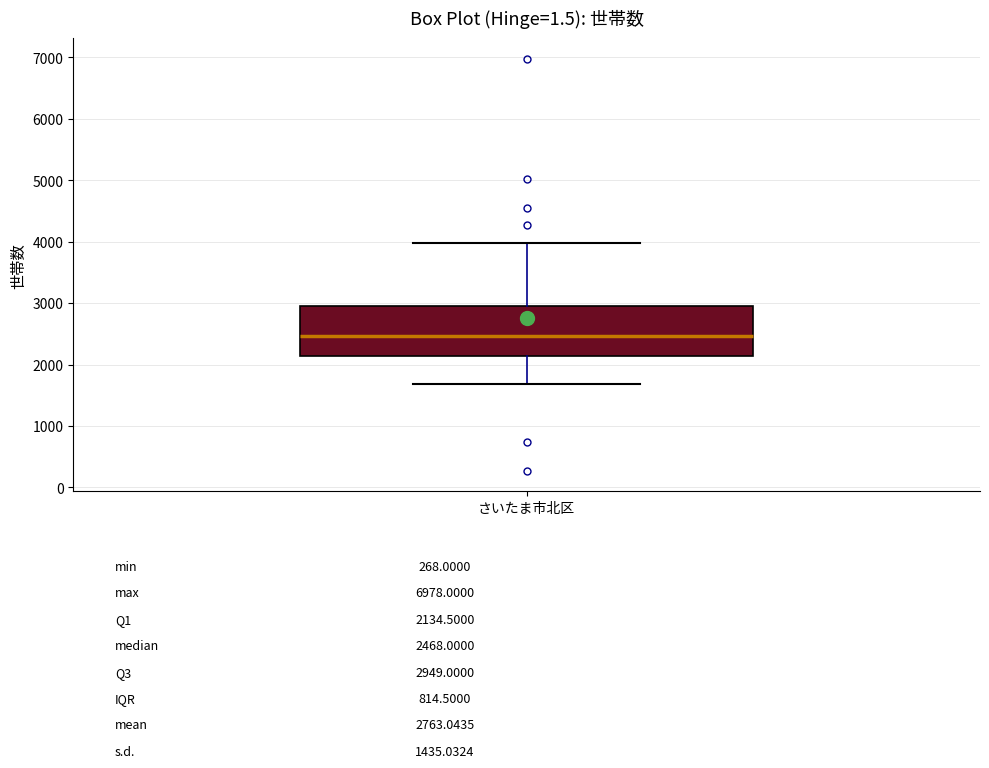

Read this box plot against the y-axis: the position of the median line, the range covered by the box, and the ends of both whiskers. The values are not printed on the chart, so give them approximately, as read against the axis.

median 2500, box 2100 to 2900, whiskers 1700 to 4000